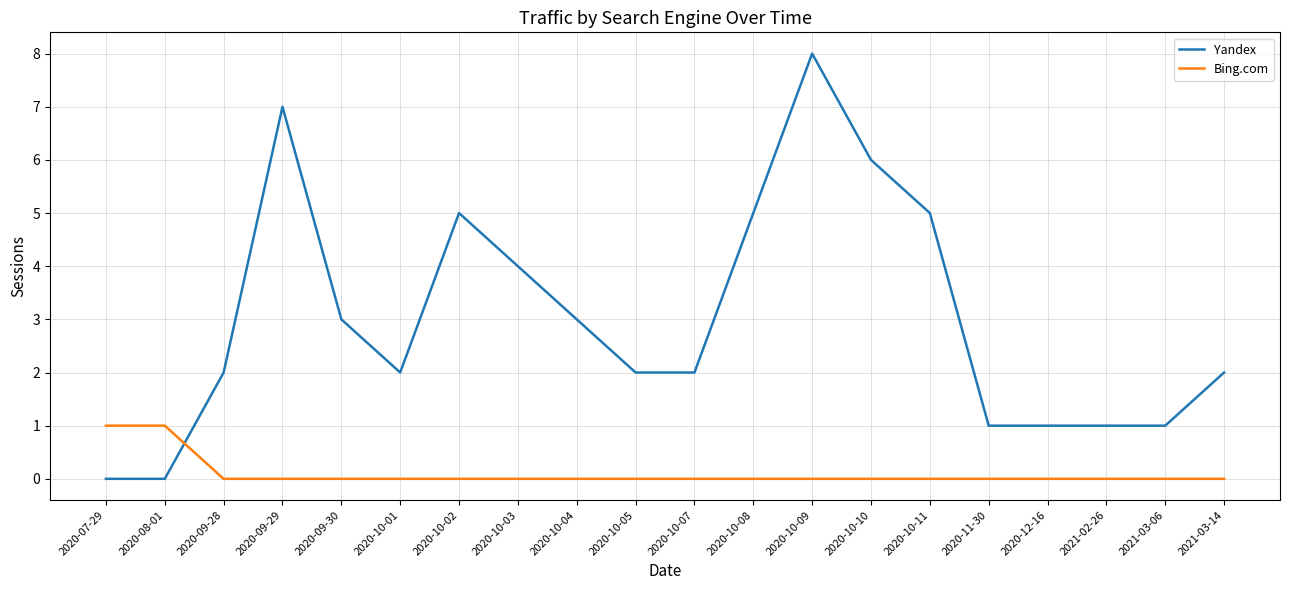

What position from the left is 2020-10-08?

12